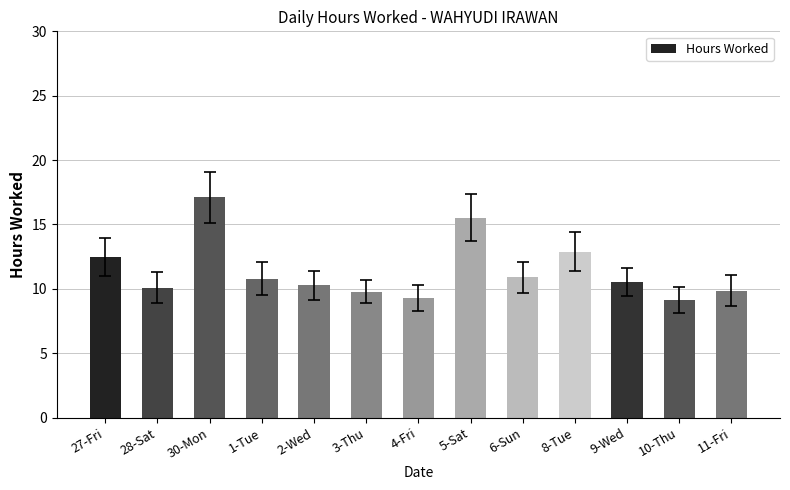

What position from the left is 3-Thu?

6